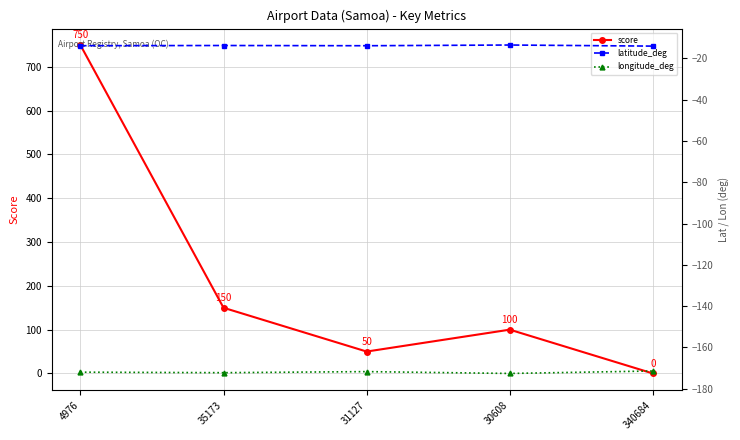

Where does the score series first go above 100?

4976